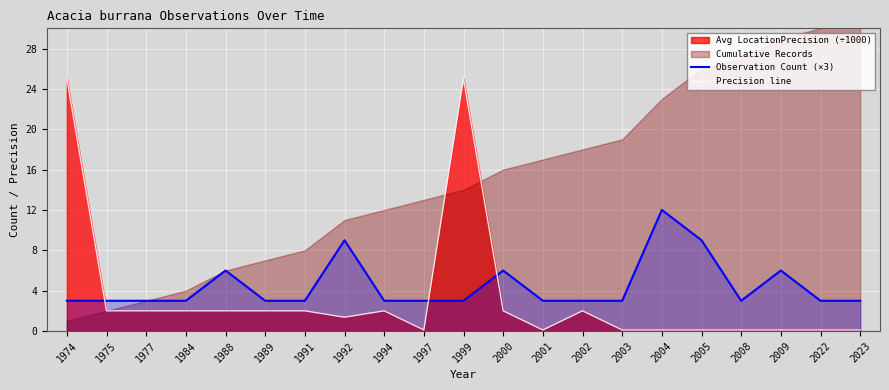

How many times do Precision line and Observation Count (×3) cross each other?

3